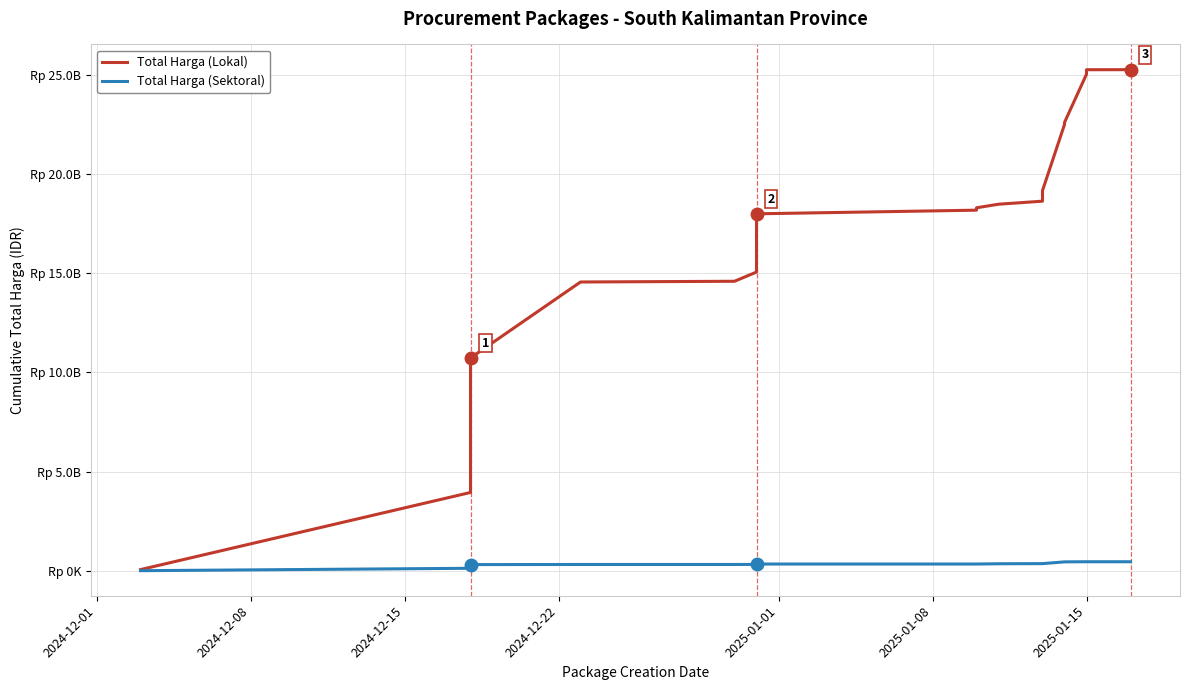

True or false: Total Harga (Sektoral) and Total Harga (Lokal) cross at least once.

False